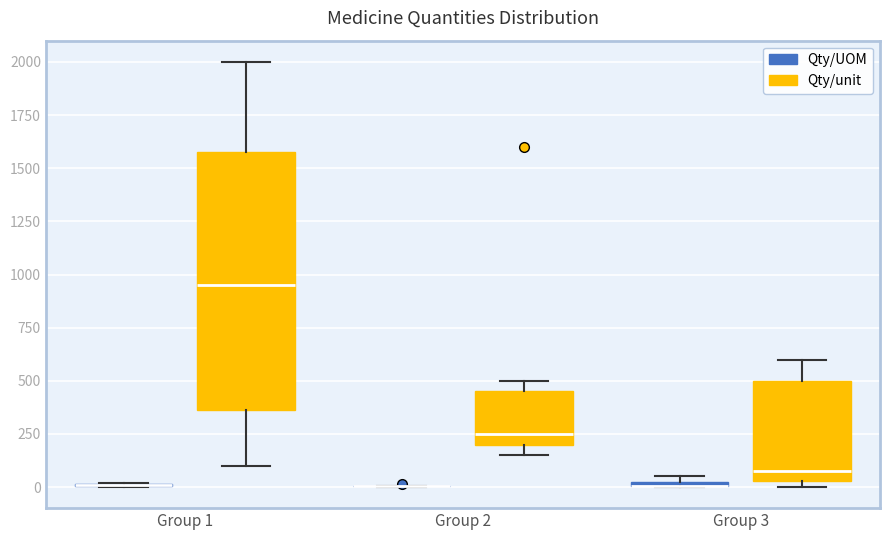

Comparing the boxes themselves (not the whiskers), which one is the tallest?

Group 1 (Qty/unit)